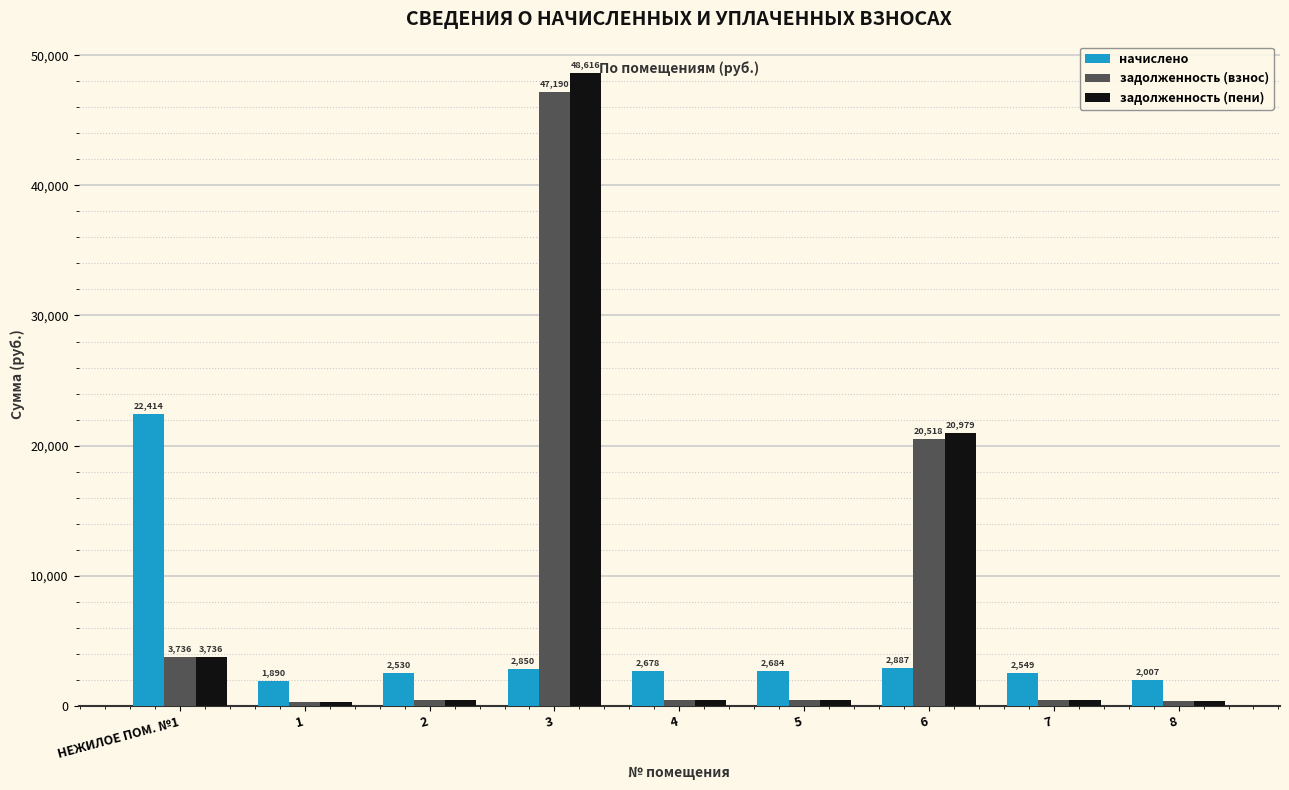

At which label is задолженность (пени) closest to 24465?

6